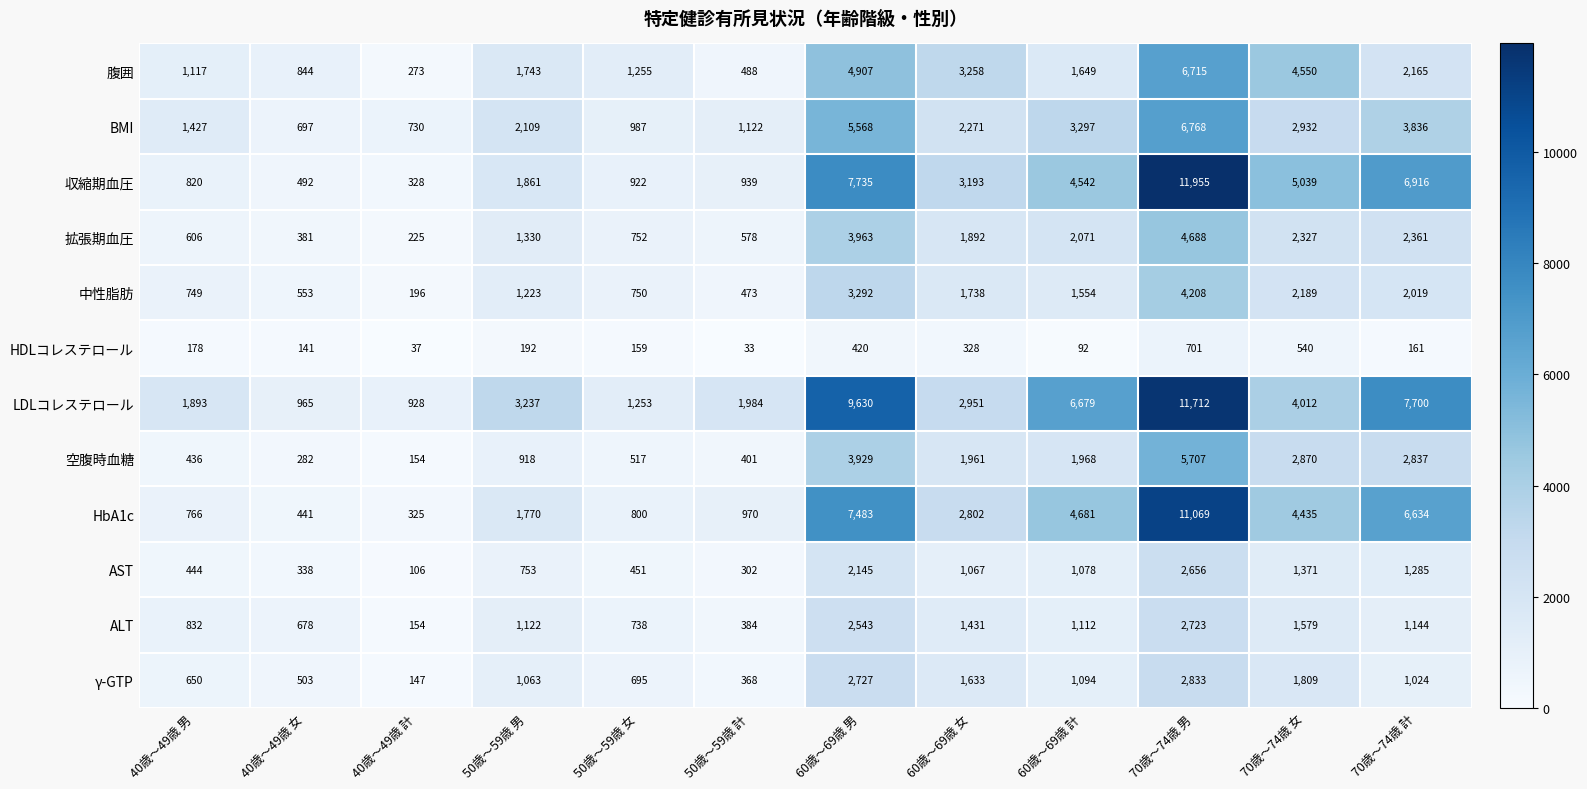

What is the difference between the highest and lowest values at 40歳～49歳 計?

891